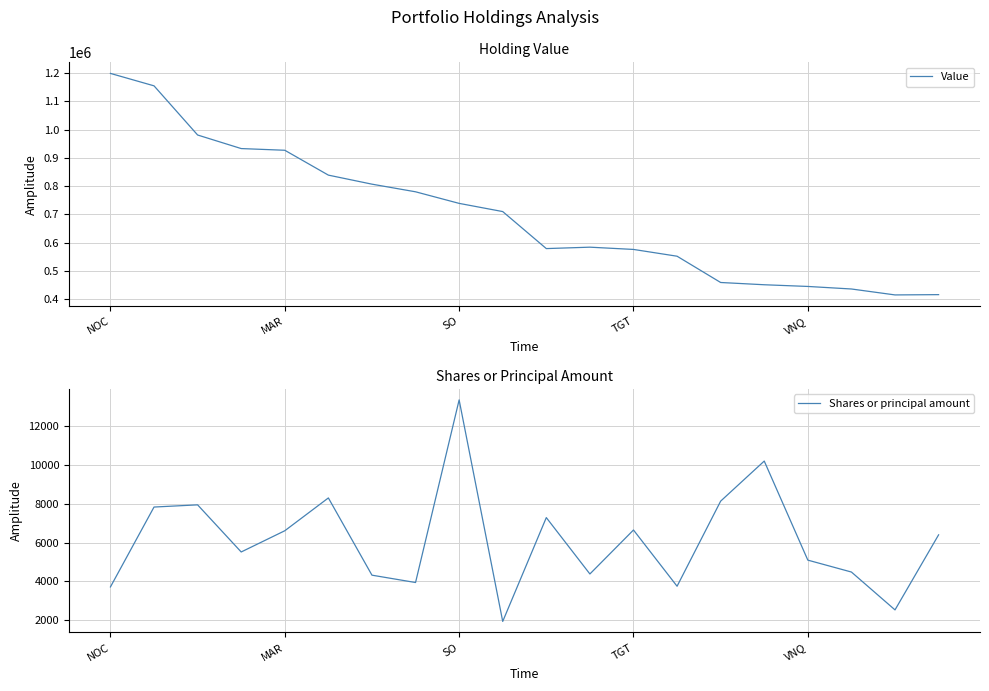

True or false: Value and Shares or principal amount cross at least once.

False